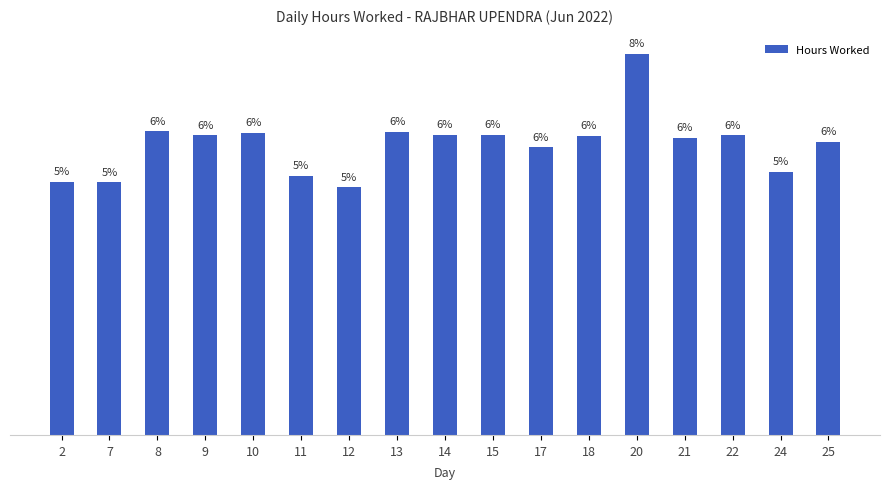

Does the chart contain any negative values?

No